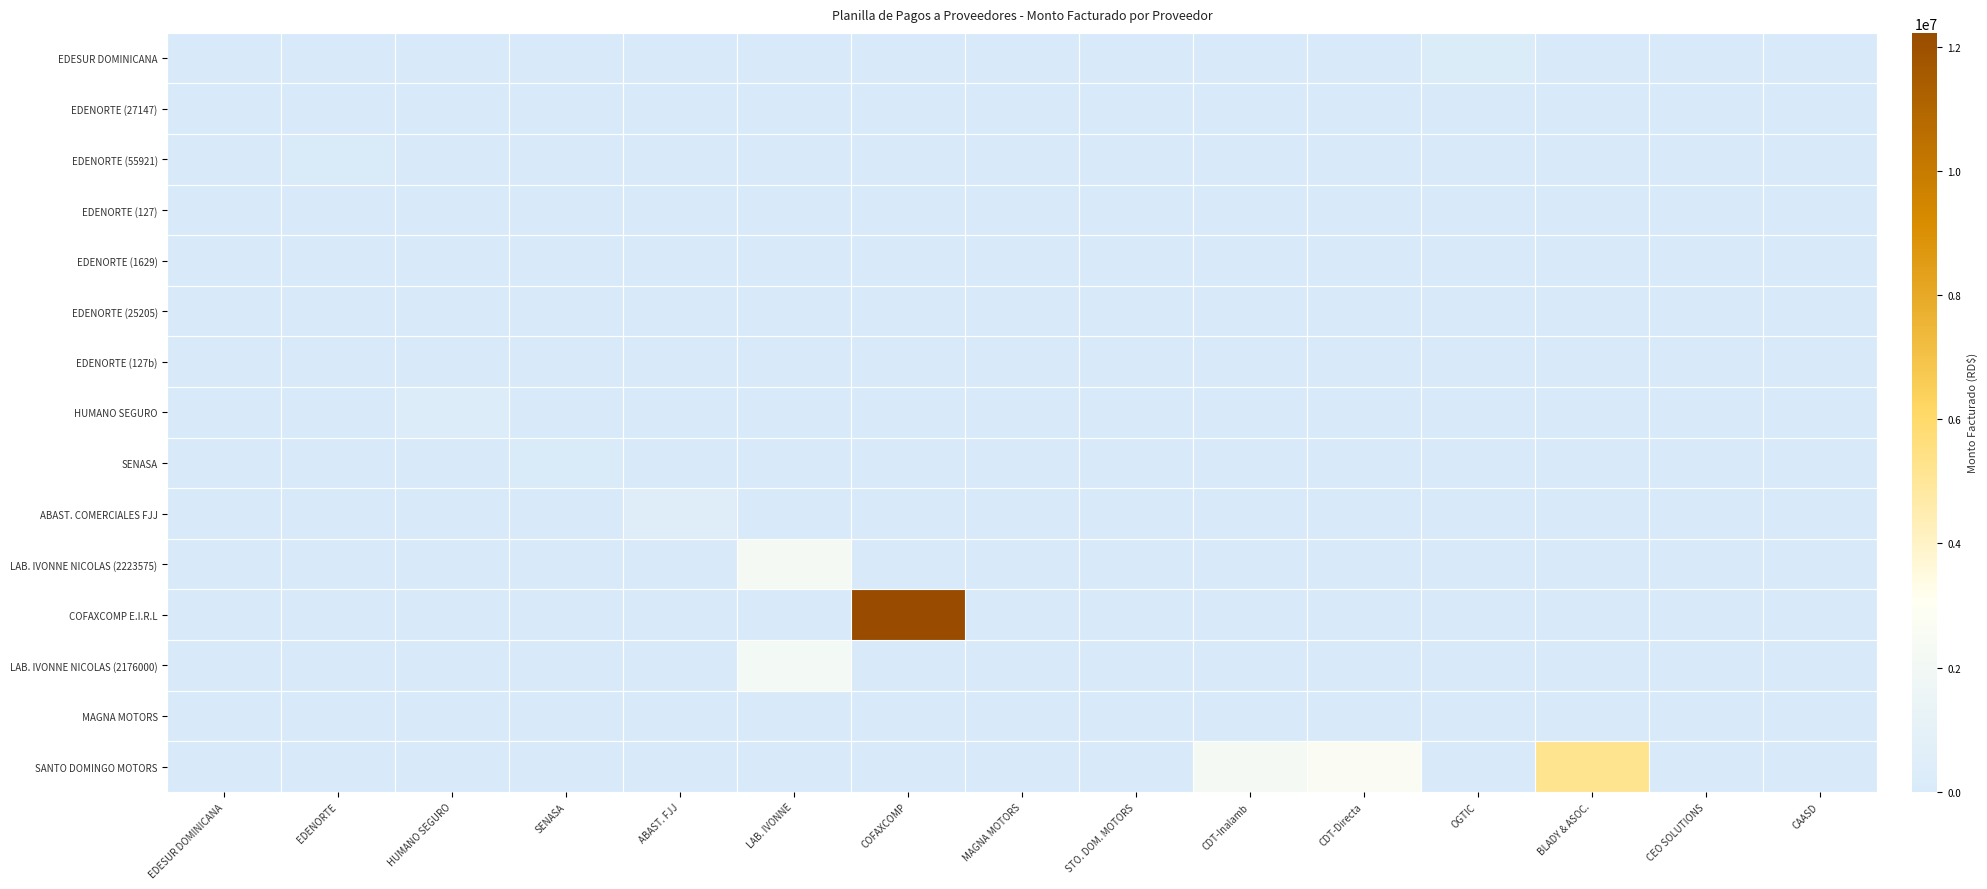

What is the difference between the highest and lowest values at HUMANO SEGURO?

304880.0